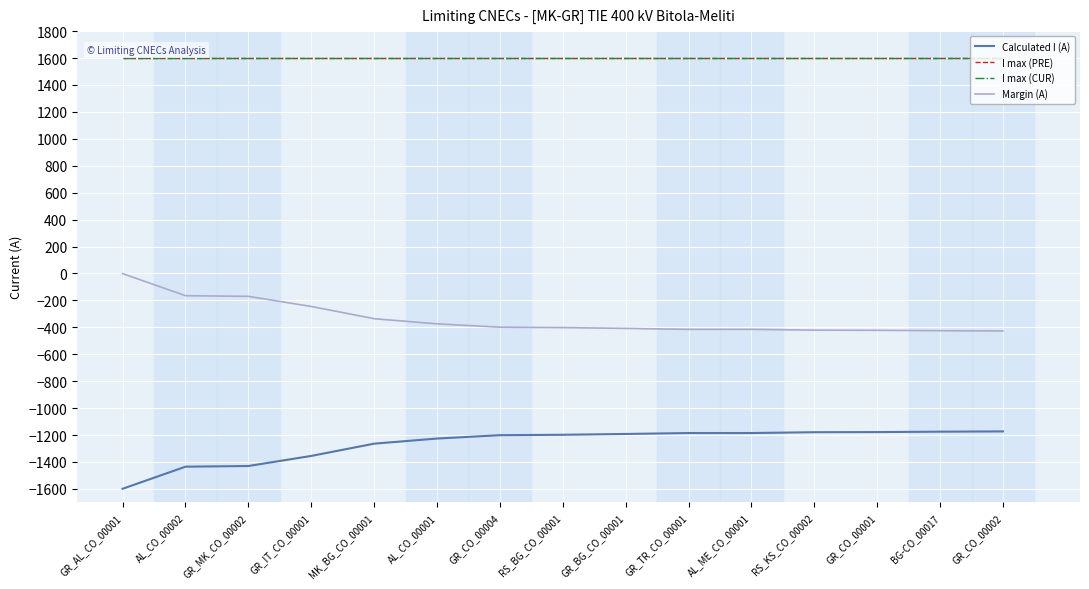

True or false: Margin (A) has a value of -422 at GR_CO_00001.

True